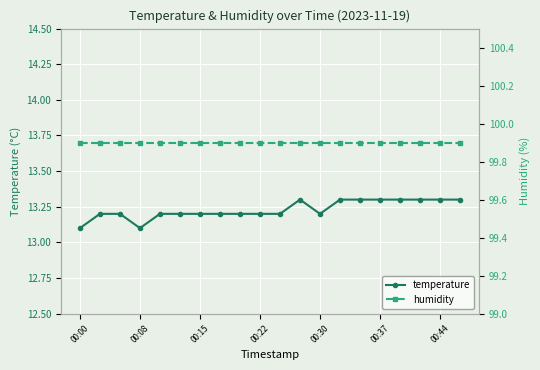

Reading left to right, extract all data points from this chart.

temperature: 13.1	13.2	13.2	13.1	13.2	13.2	13.2	13.2	13.2	13.2	13.2	13.3	13.2	13.3	13.3	13.3	13.3	13.3	13.3	13.3
humidity: 99.9	99.9	99.9	99.9	99.9	99.9	99.9	99.9	99.9	99.9	99.9	99.9	99.9	99.9	99.9	99.9	99.9	99.9	99.9	99.9